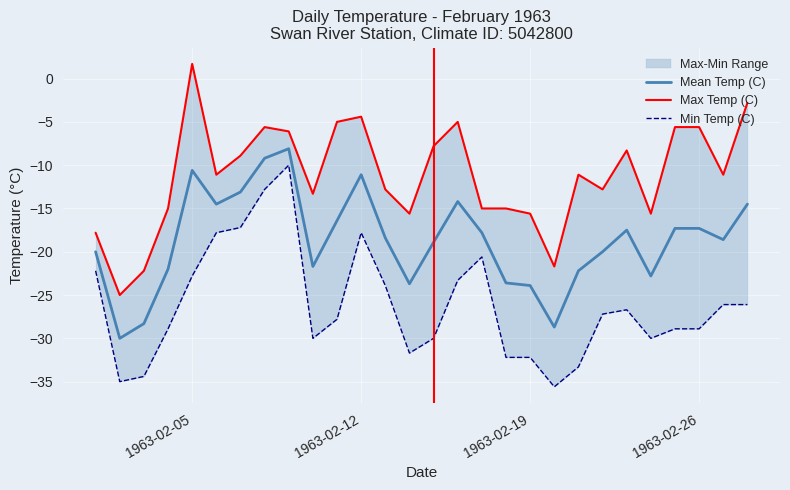

What is the difference between the maximum and second lowest values in the Mean Temp (C) series?

20.6